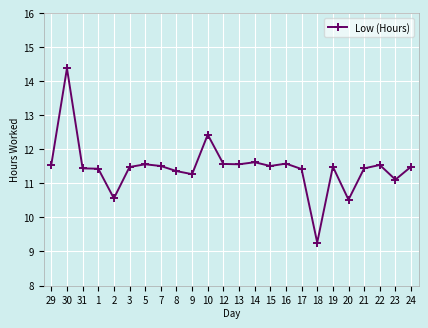

How many values exceed 11?

21